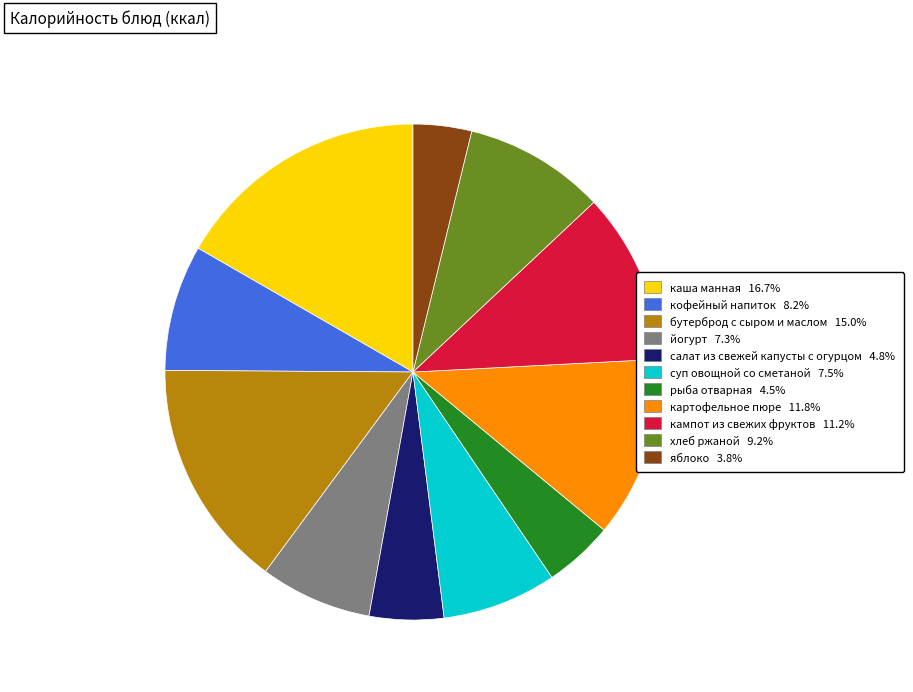

Is суп овощной со сметаной 7.5% the majority of the pie?

No